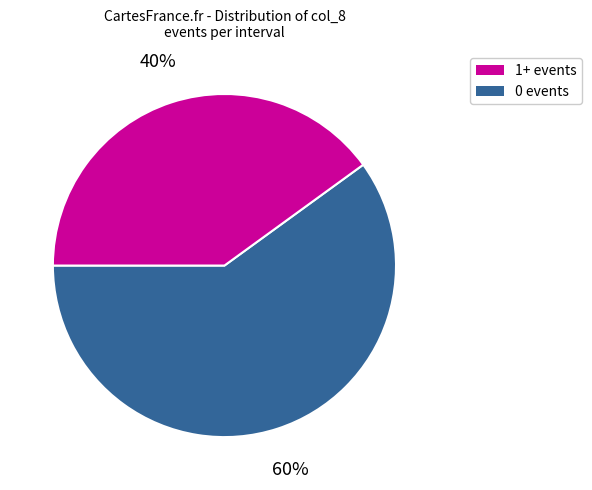

Does any single category account for the majority?

Yes